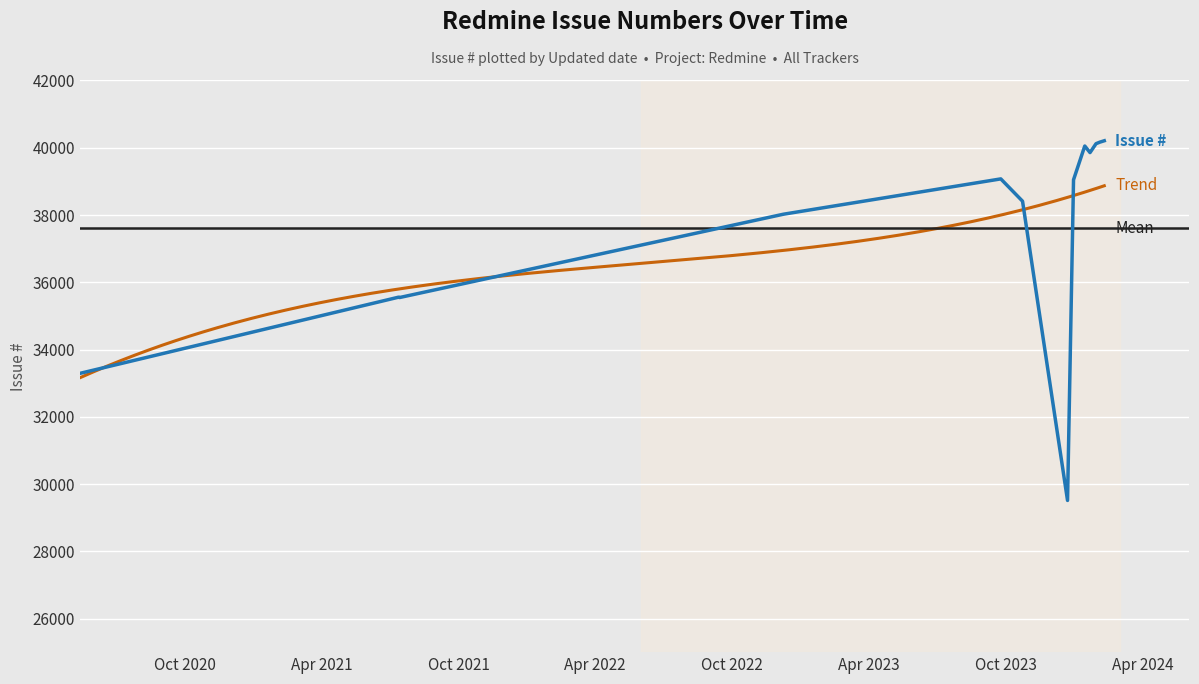

What is the approximate value at 2024-02-03, to the nearest 50?

40150